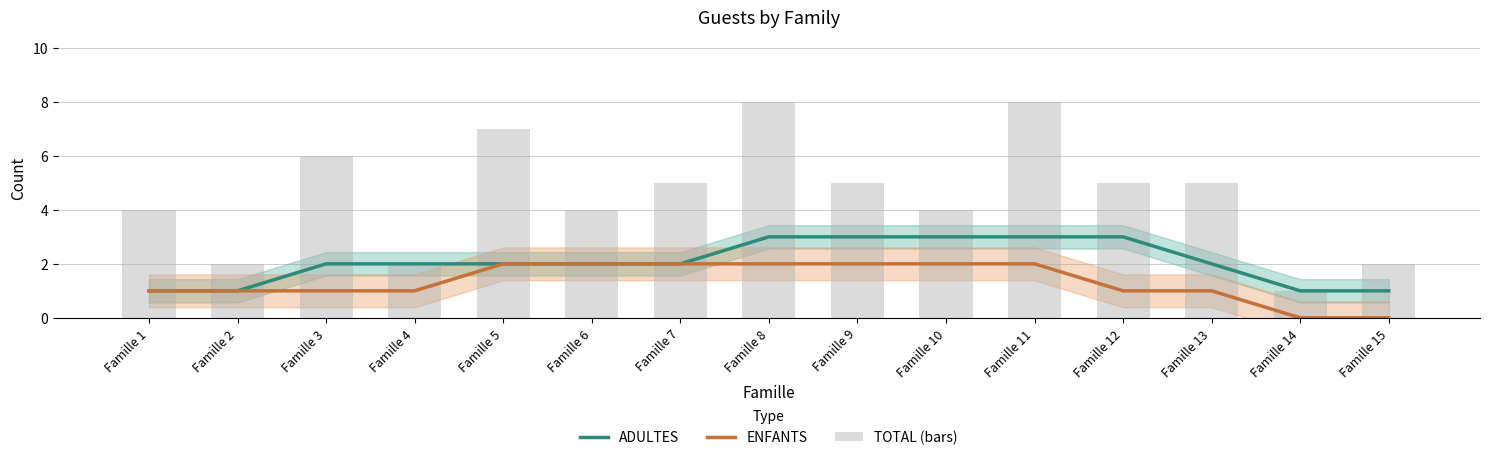

How many data points in ADULTES are above 2?

5